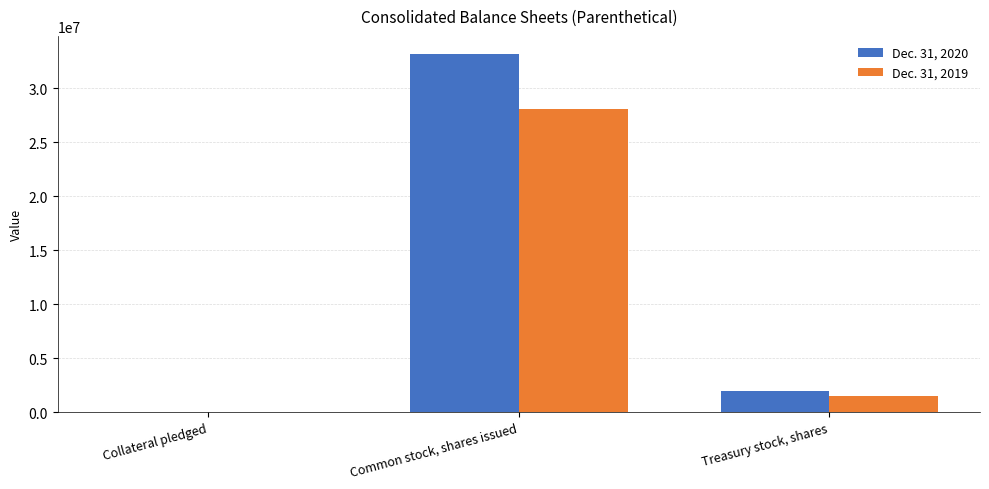

Which series has the largest total across all categories?

Dec. 31, 2020